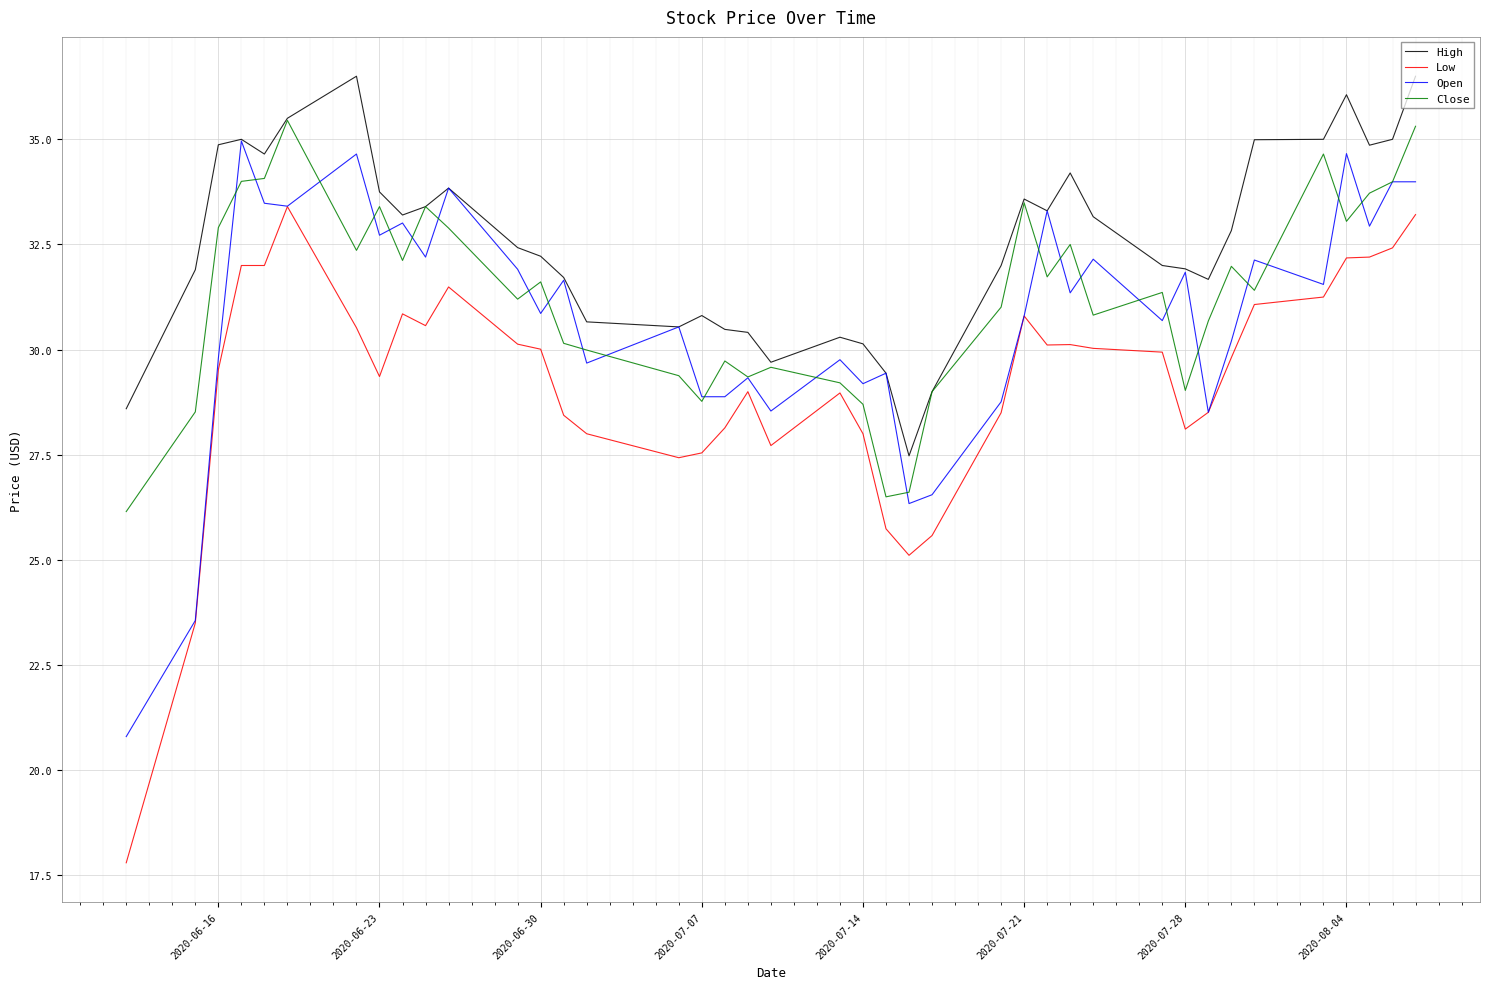

True or false: Low and Close cross at least once.

False